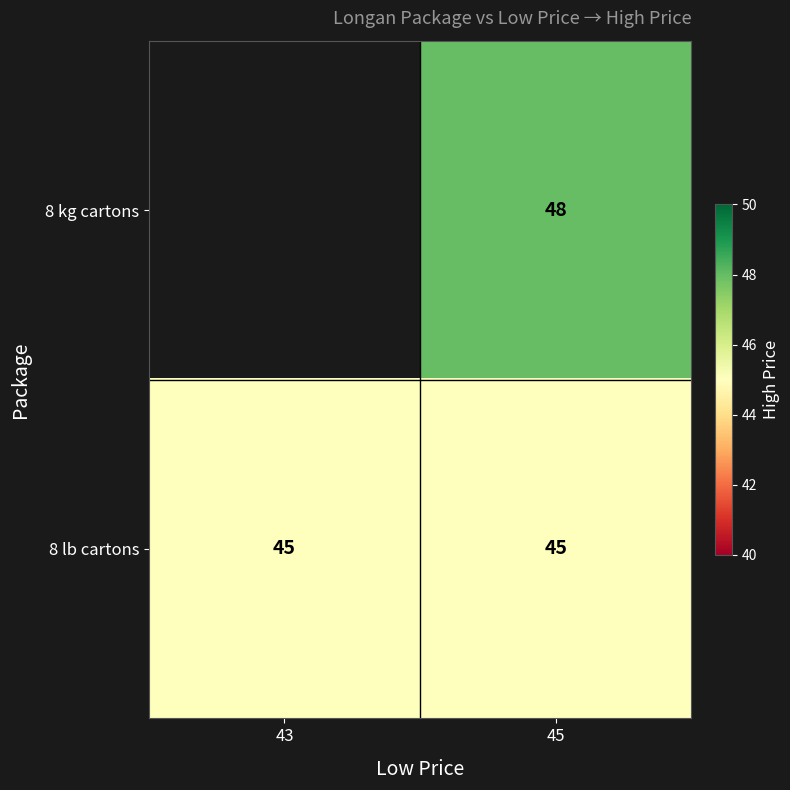

Is it true that 8 lb cartons equals 45 at 45?

True